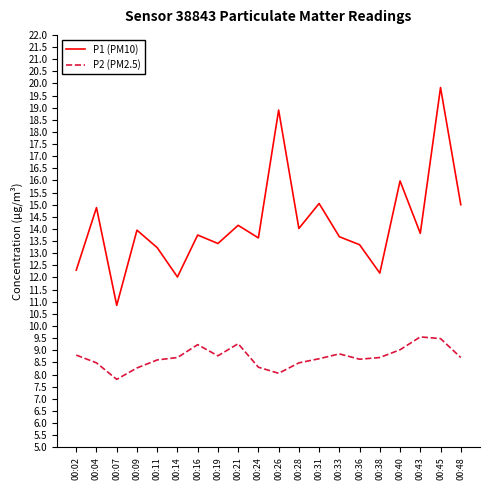

What is the total value across all series at 00:09?

22.2